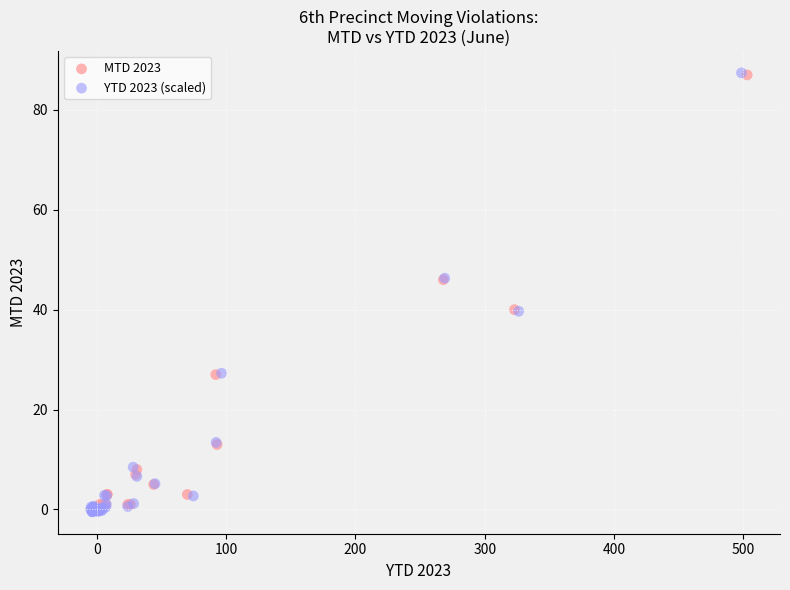

Which series has the largest Y range (max minus min)?

YTD 2023 (scaled)